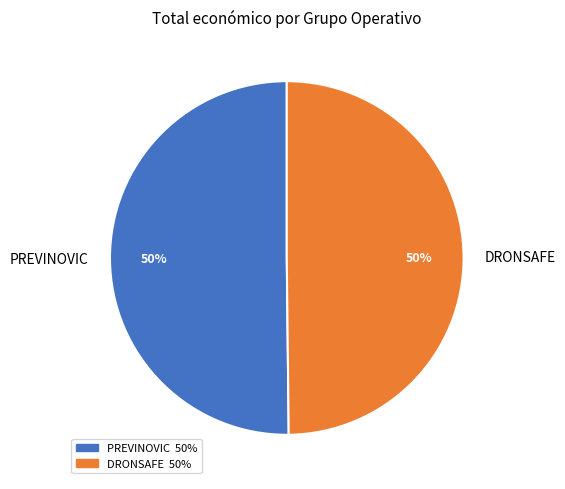

To the nearest percent, what is the combined percentage of DRONSAFE and PREVINOVIC?

100%